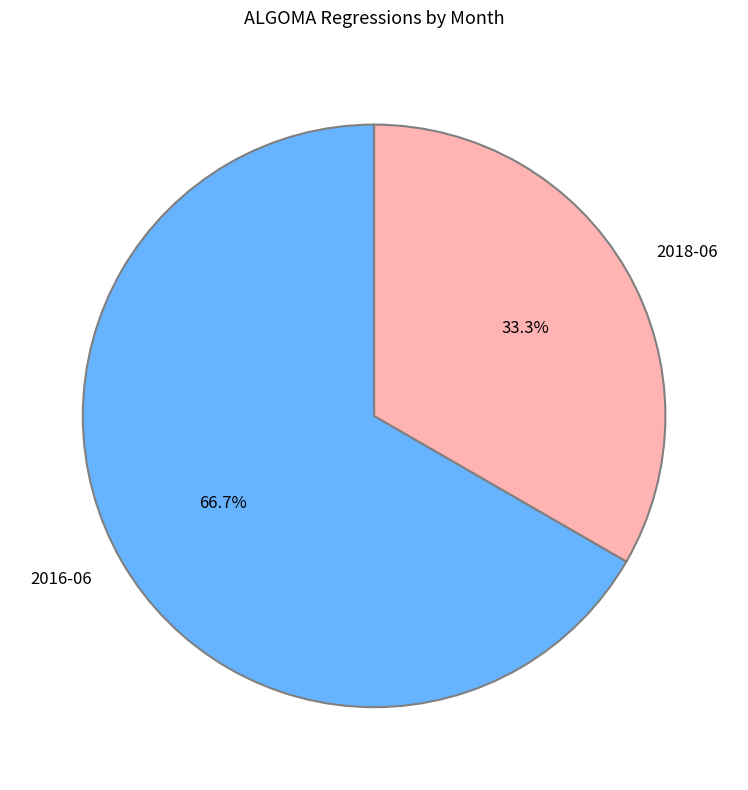

How many slices are in this pie chart?

2